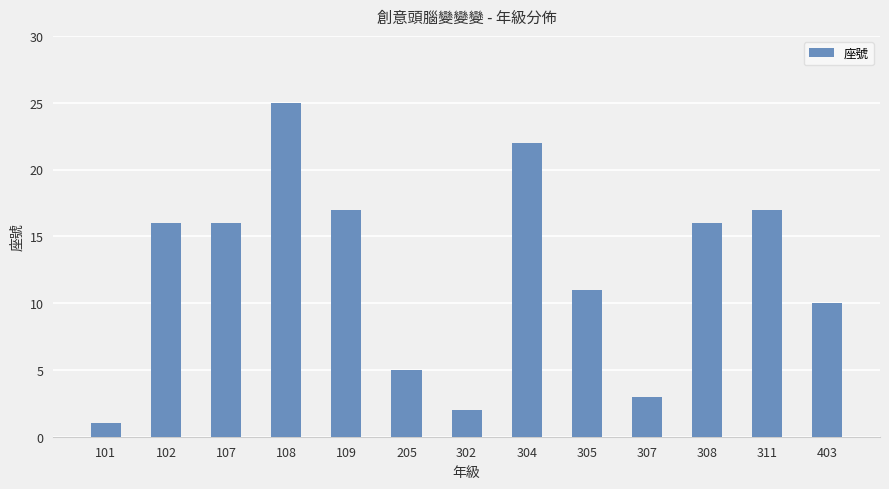

What is the difference between the maximum and minimum values?

24